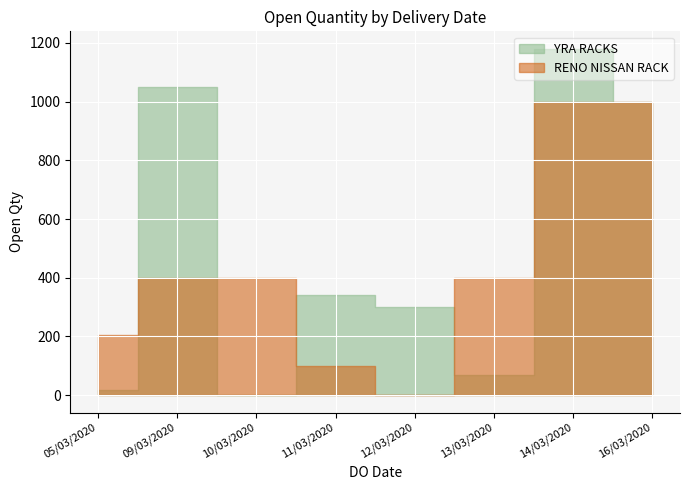

What is the value of the RENO NISSAN RACK point at the 3rd from the left?

400